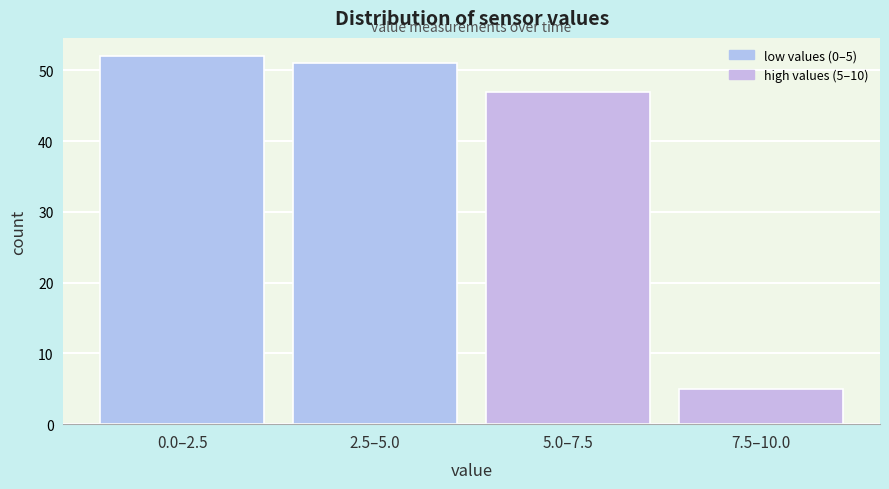

Reading right to left, what are all the values shown in this chart?

5	47	51	52